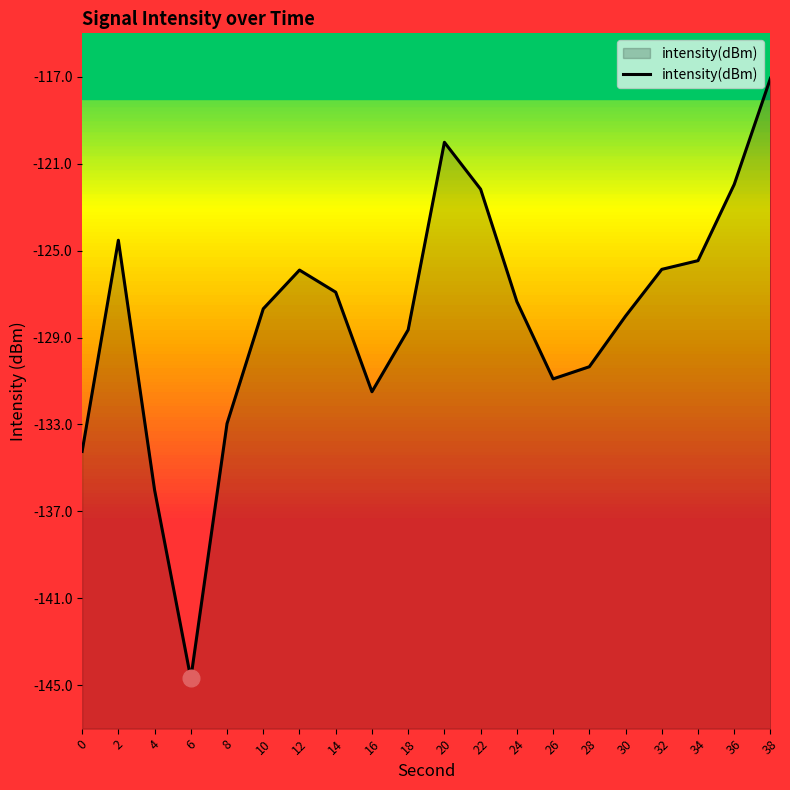

How many series are shown in this chart?

1